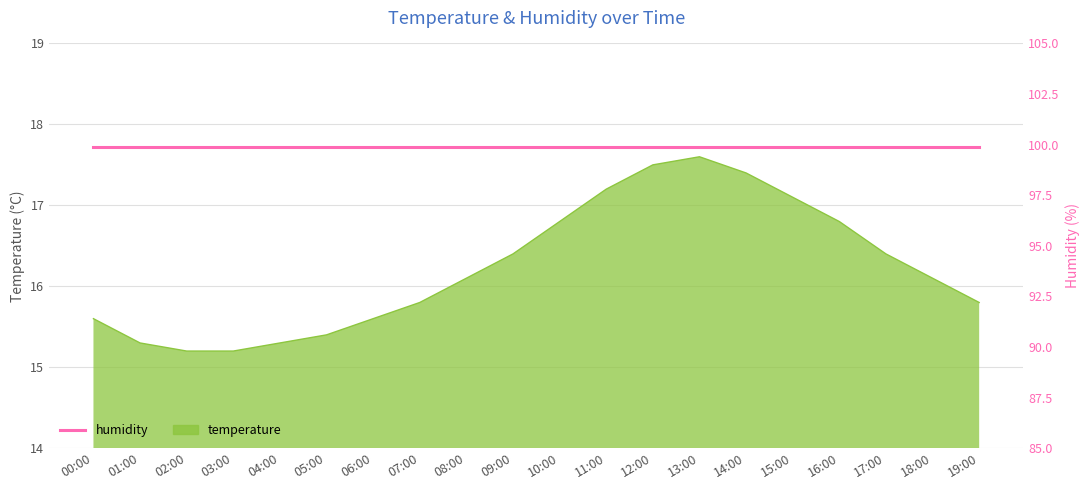

What is the change in value from 00:00 to 08:00?

+0.5